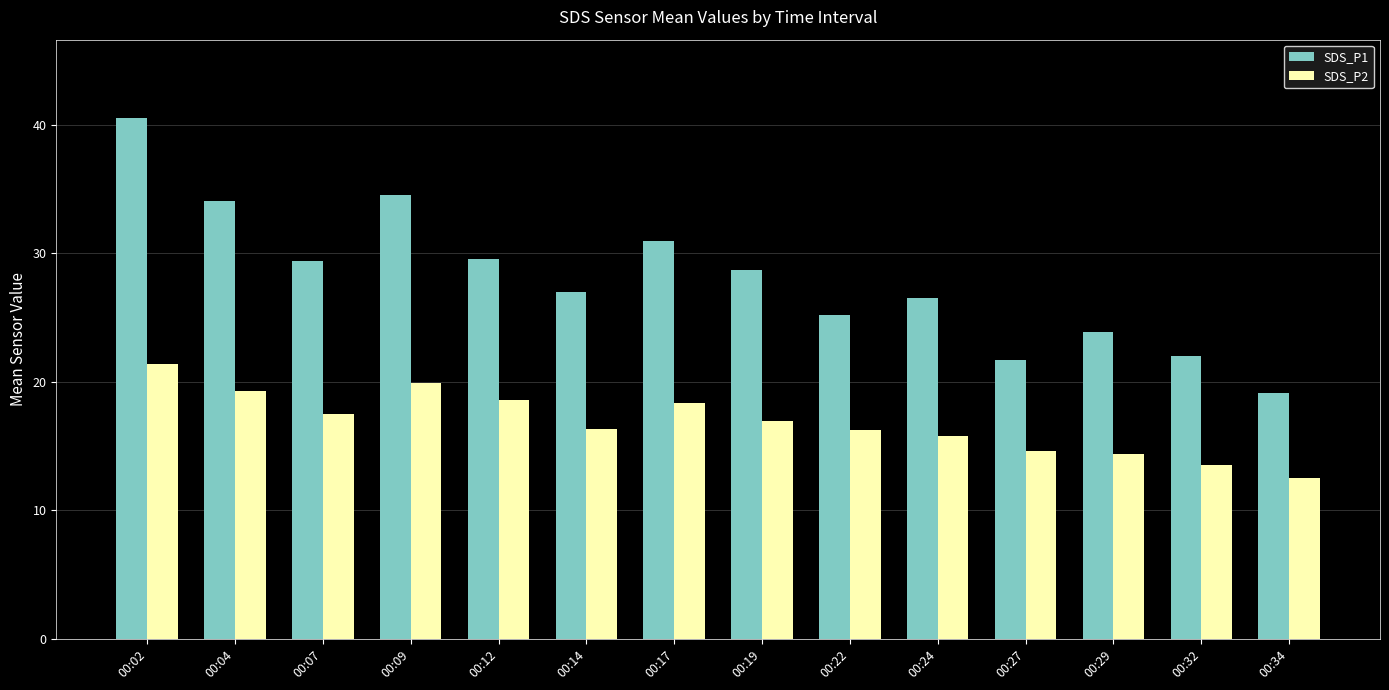

Is it true that SDS_P1 equals 60.7 at 00:02?

False